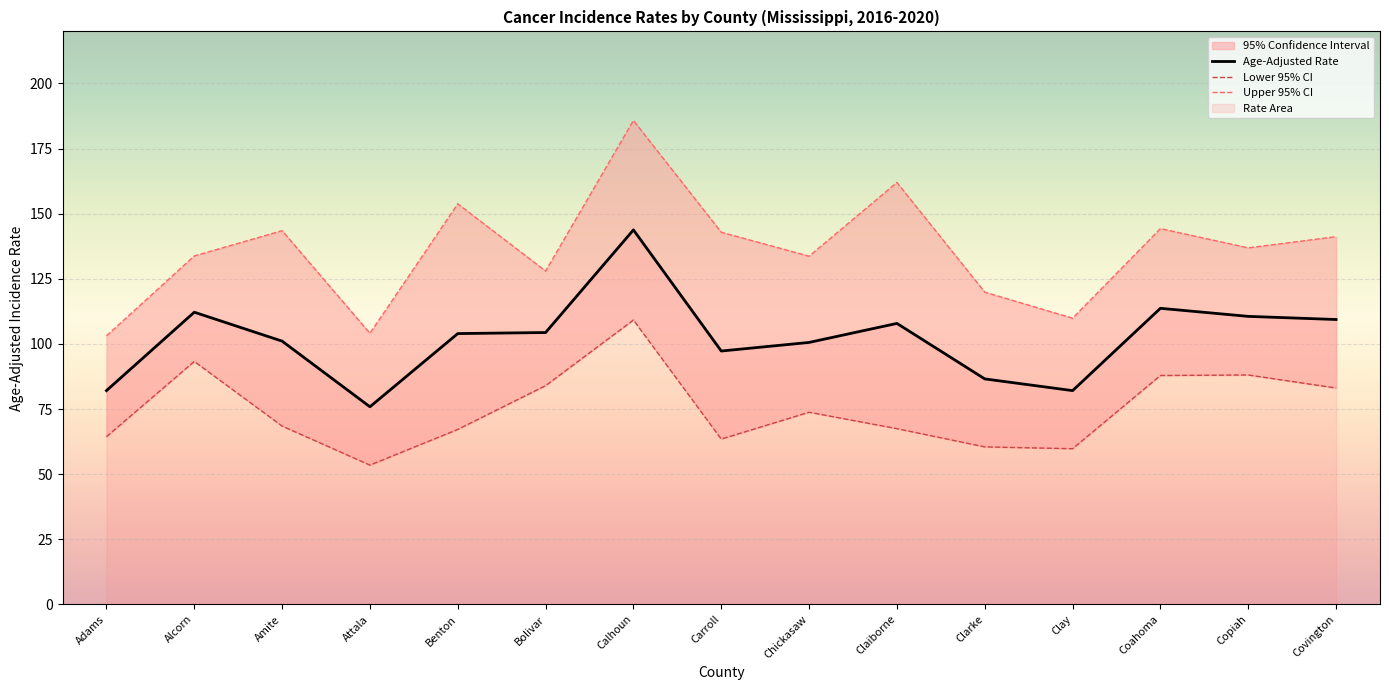

The Upper 95% CI series shows 26.7 at Attala. True or false?

False